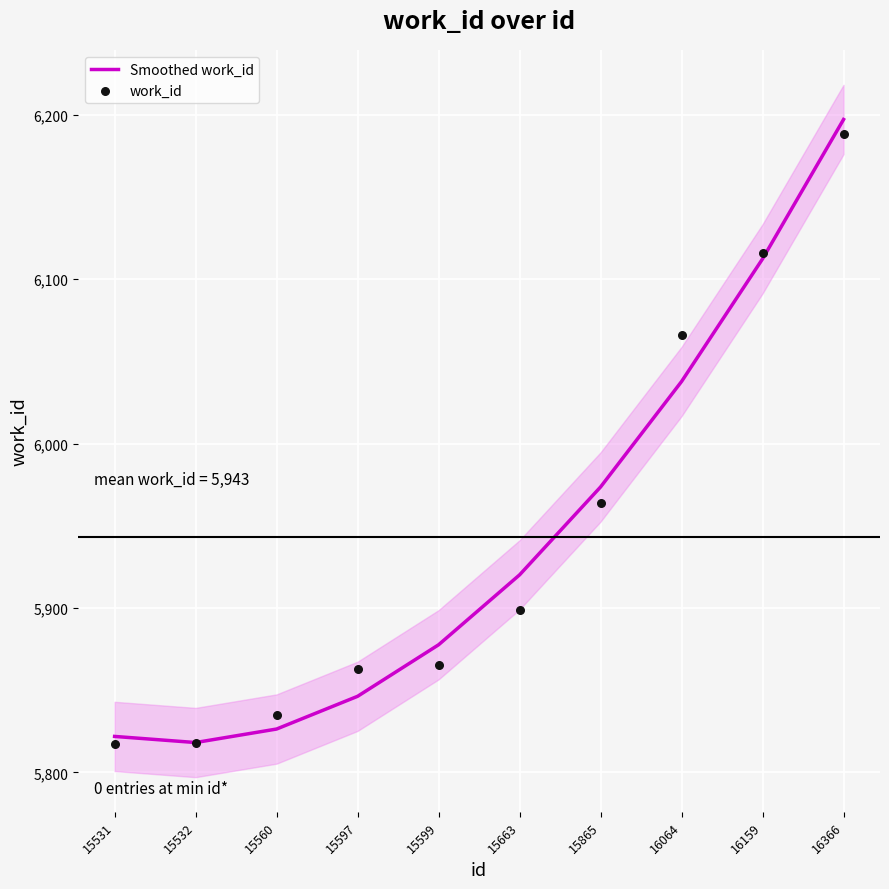

What are all the series names shown in the legend?

Smoothed work_id, work_id